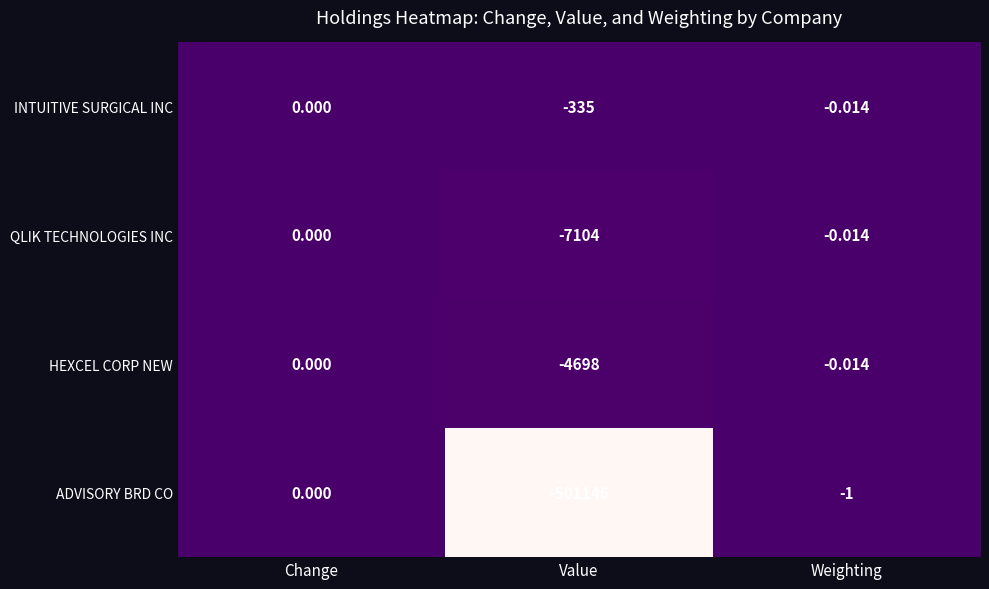

At which category does the chart reach its minimum across all series?

Value